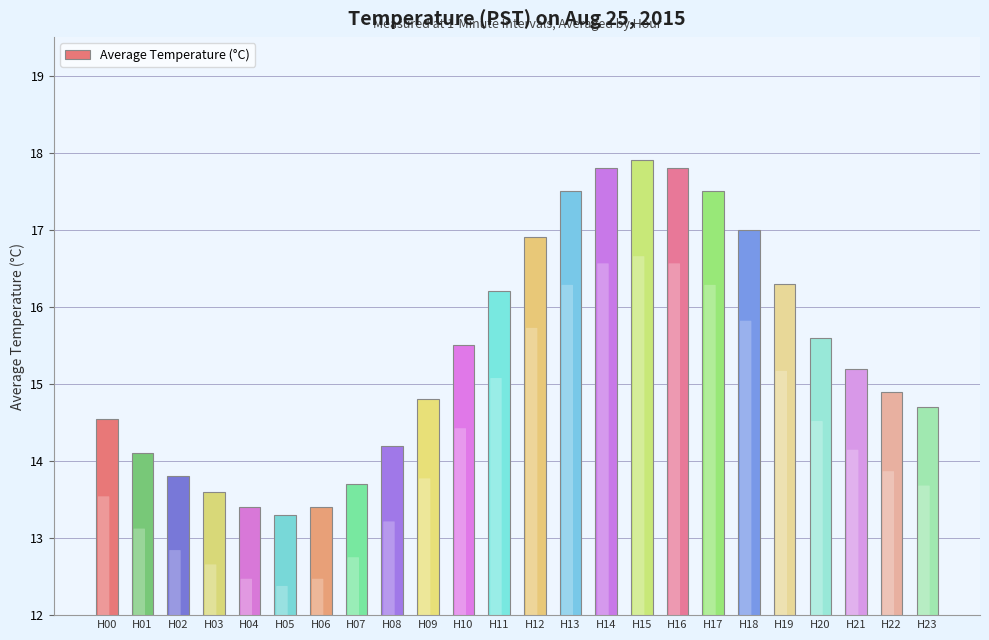

What is the value of the 7th bar from the left?

13.4